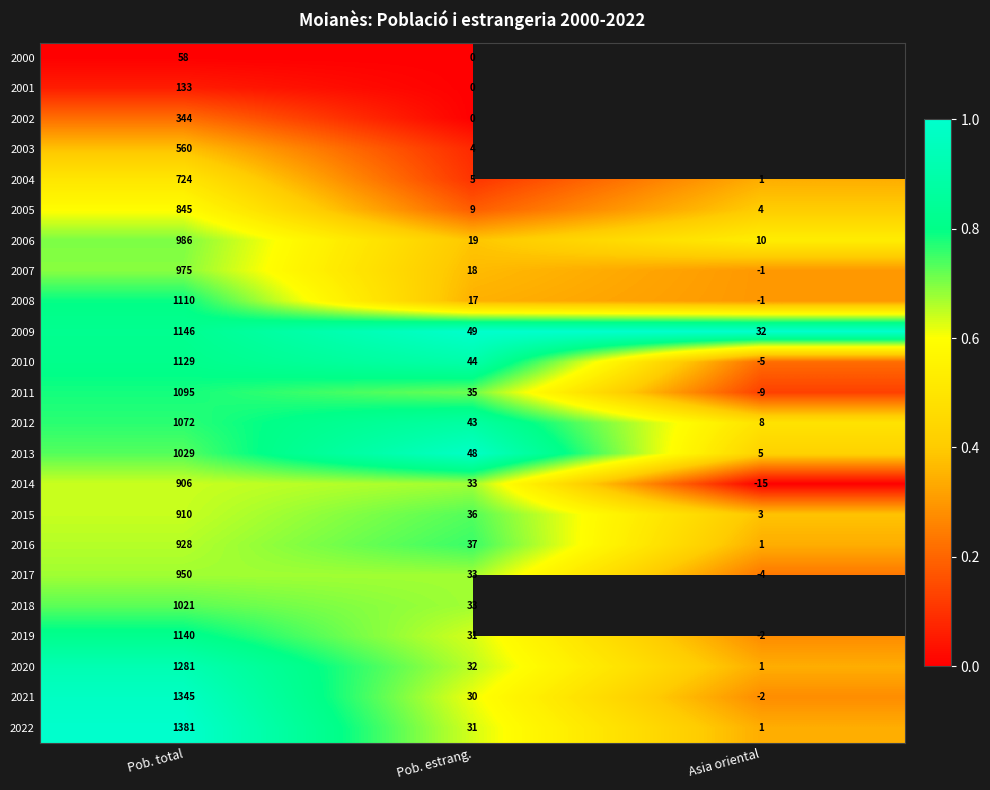

What is the maximum value for 2014?

906